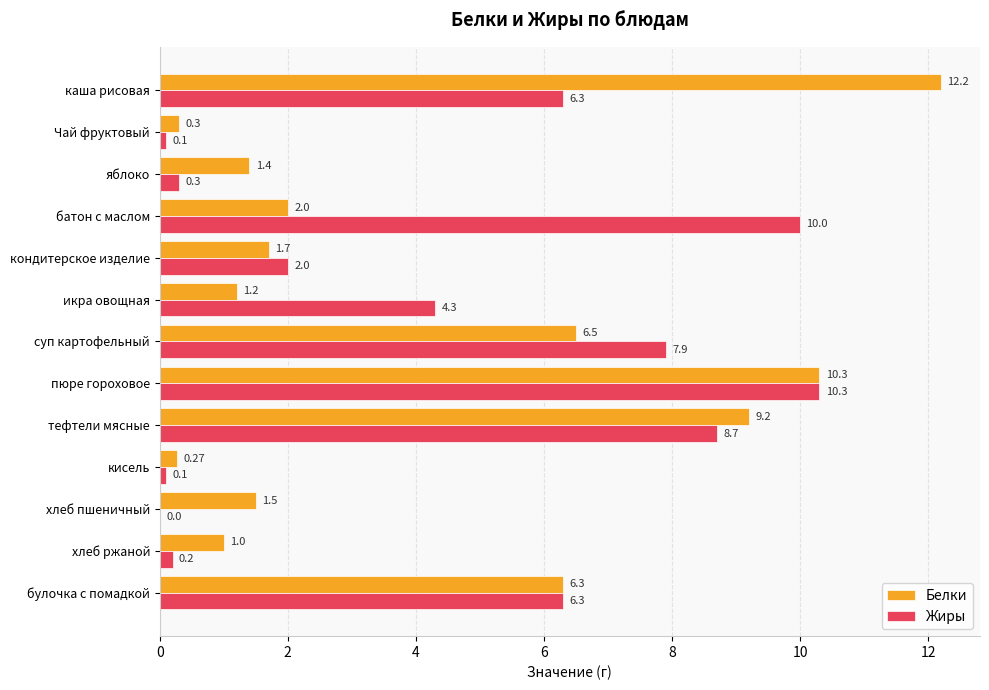

At which category does the chart reach its peak across all series?

каша рисовая